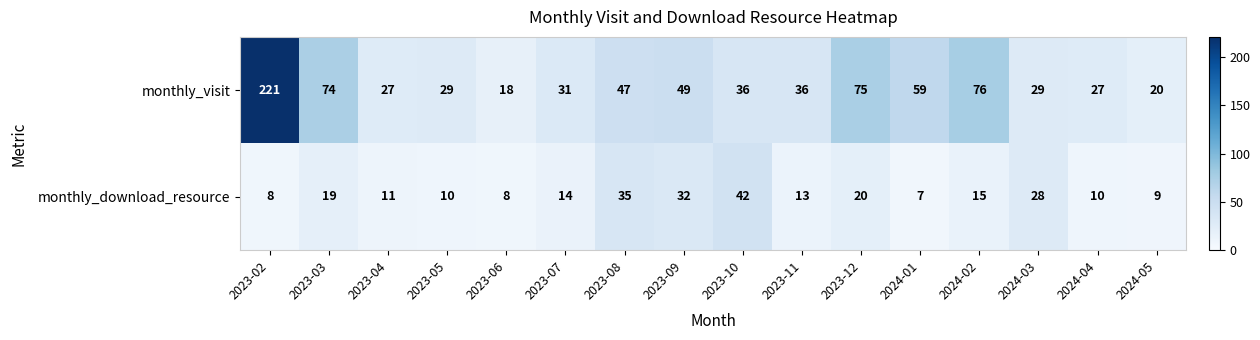

Which series has the largest total across all categories?

monthly_visit